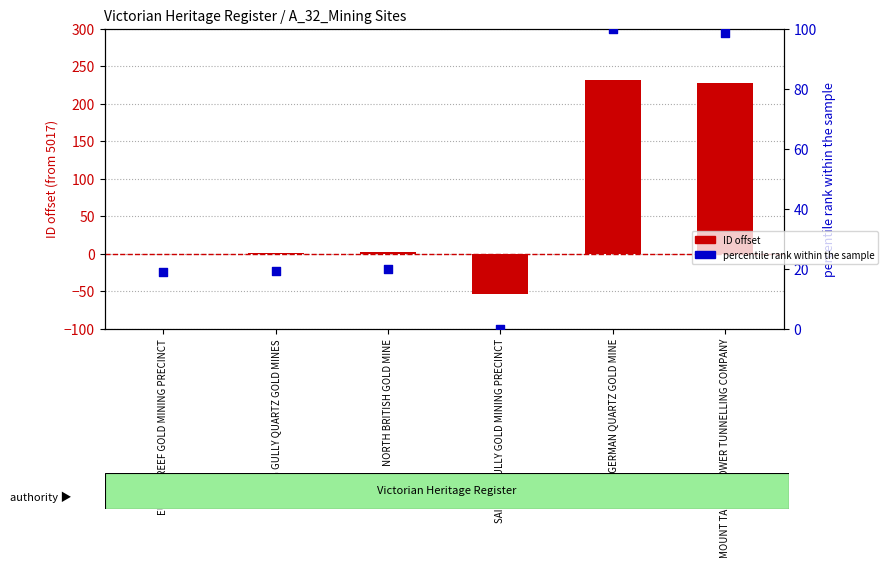

At which category is the sum across all series the highest?

SOUTH GERMAN QUARTZ GOLD MINE